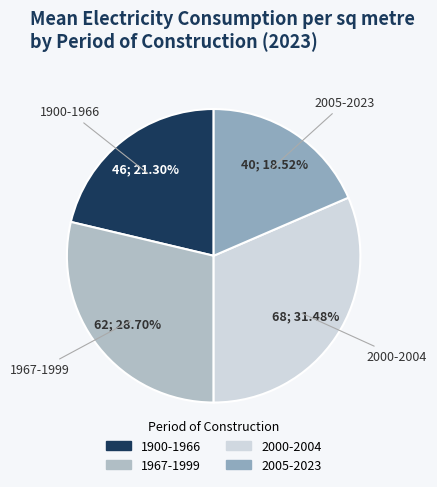

To the nearest percent, what portion does 1967-1999 represent?

29%